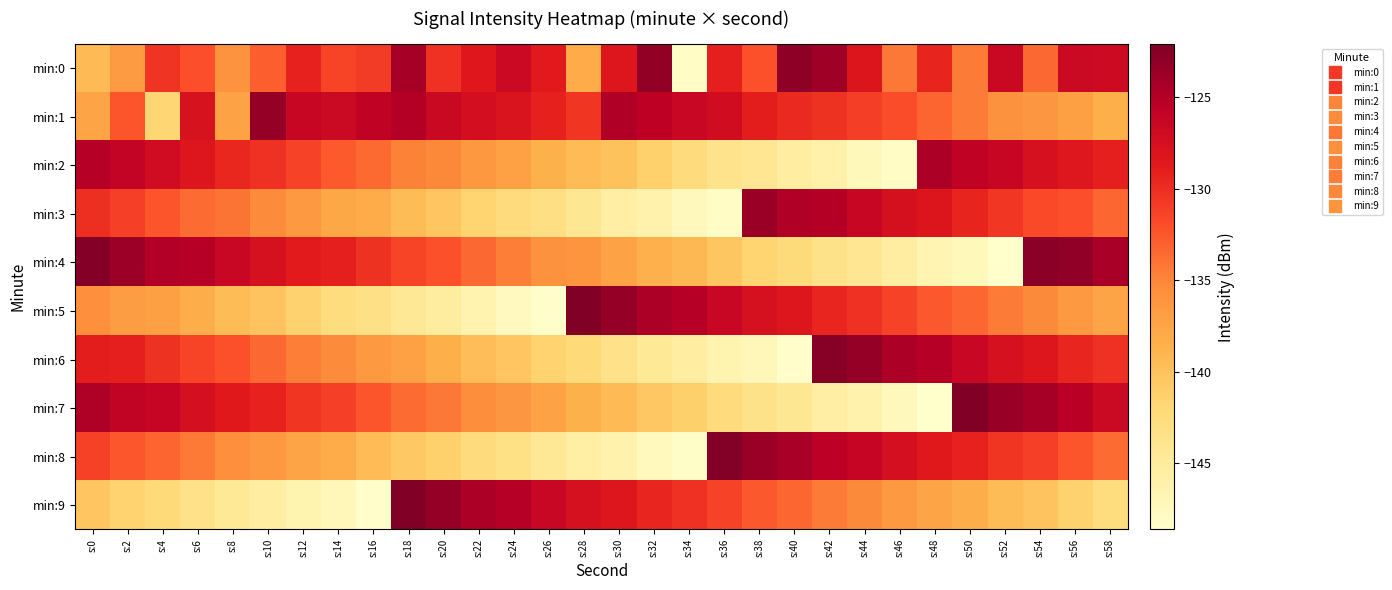

What is the difference between the highest and lowest values at s:8?

18.2